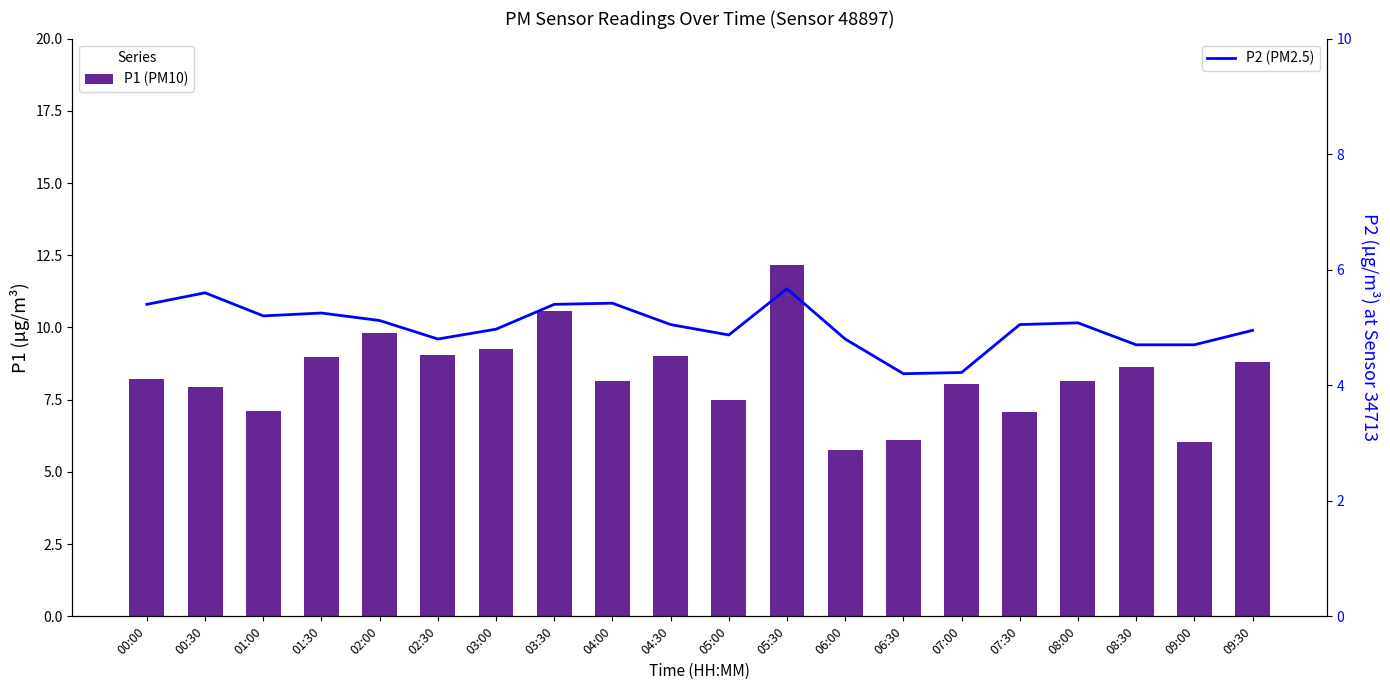

Which series changed the most between 08:00 and 09:00?

P1 (PM10)